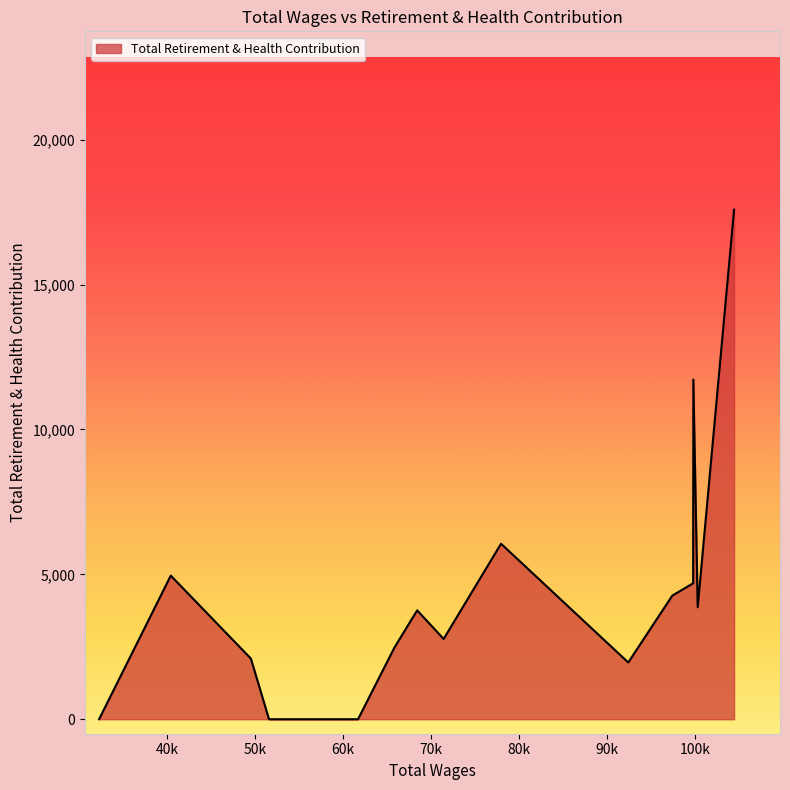

What is the maximum value shown in the chart?

17586